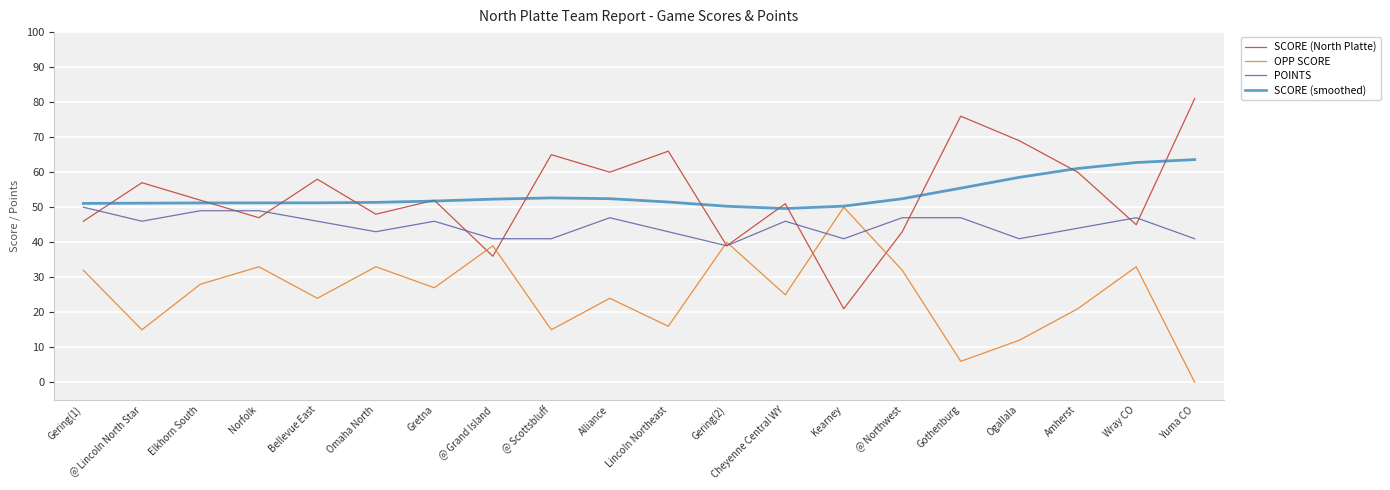

What position from the right is Alliance?

11